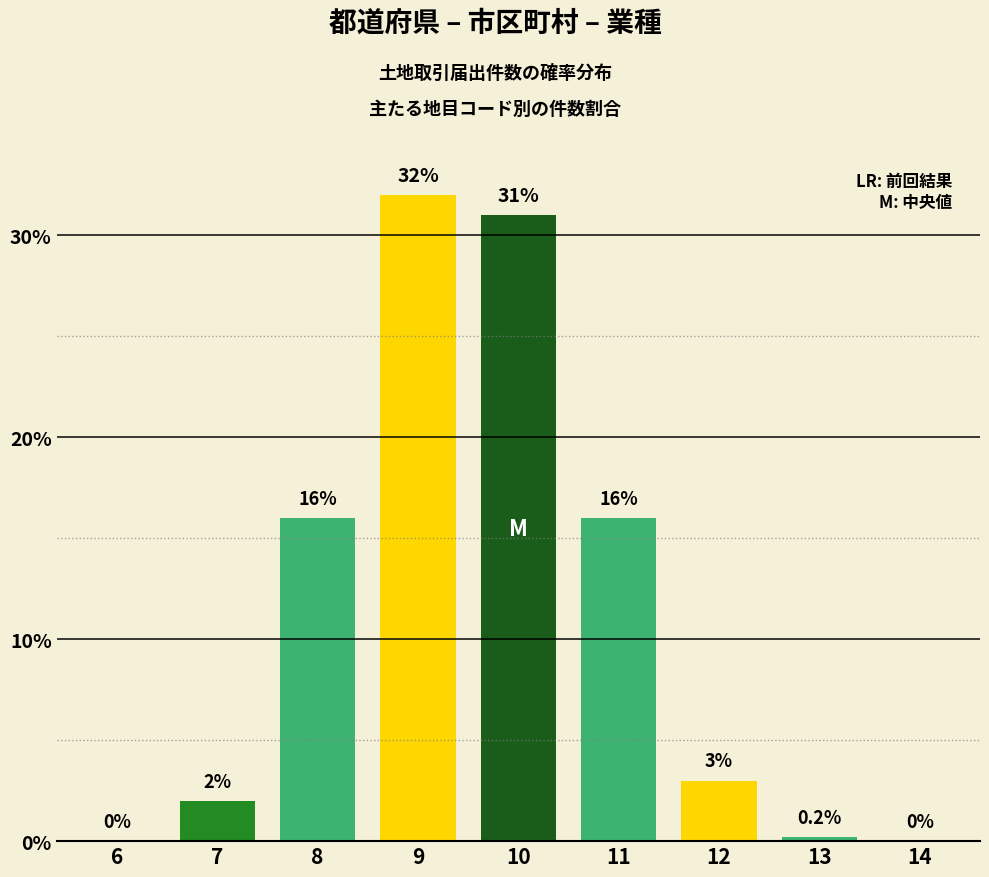

Which has a higher value, 12 or 11?

11